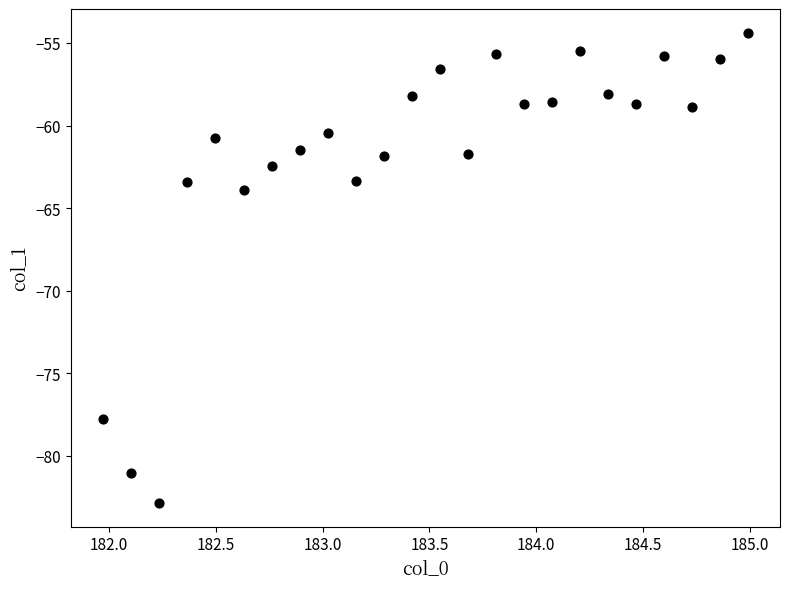

What is the range of Y values (max minus min)?

28.5